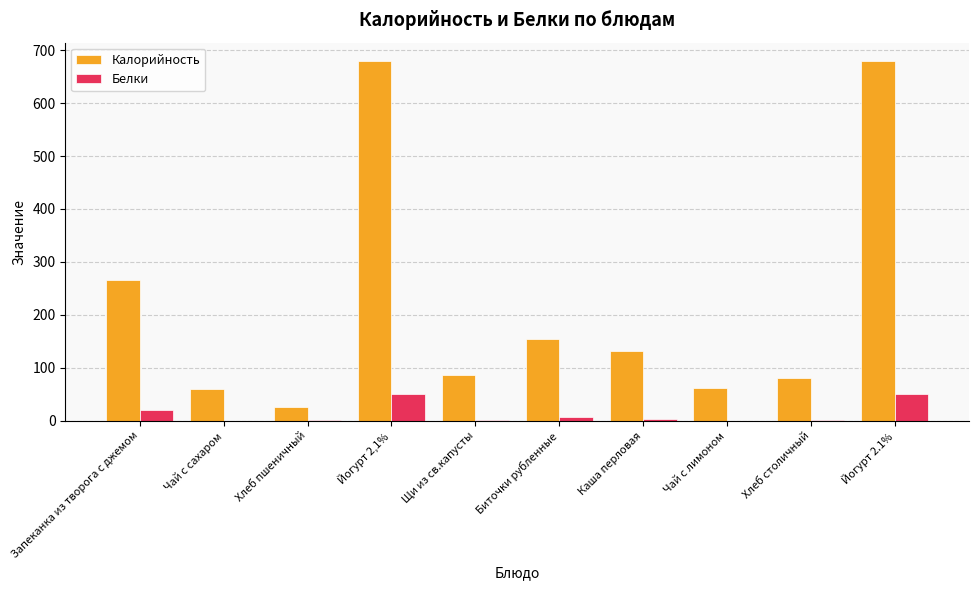

What is the maximum value shown in the chart?

680